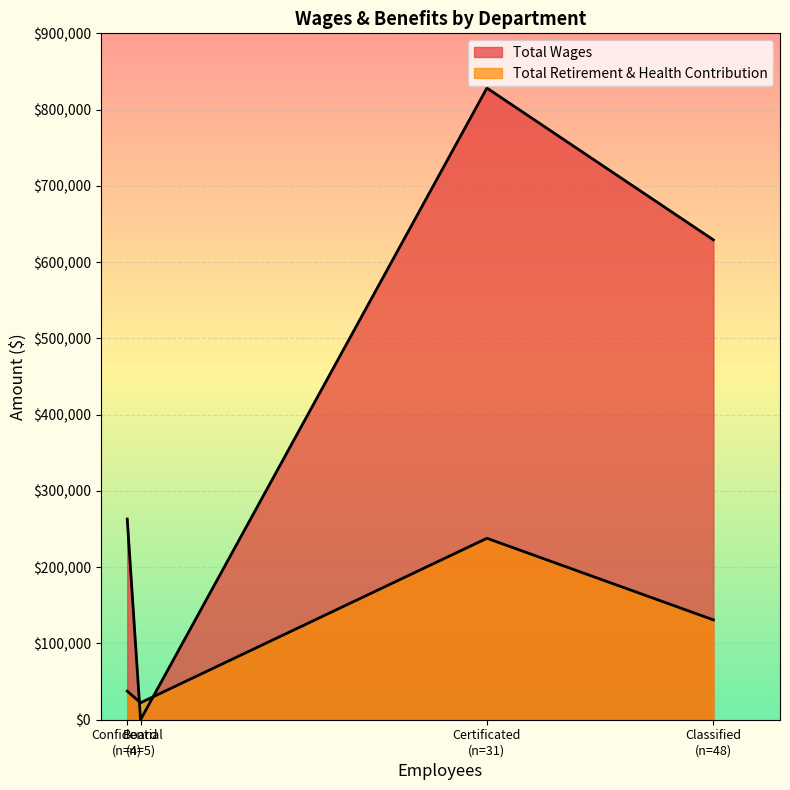

Between which two adjacent categories do Total Wages and Total Retirement & Health Contribution first intersect?

Confidential and Board